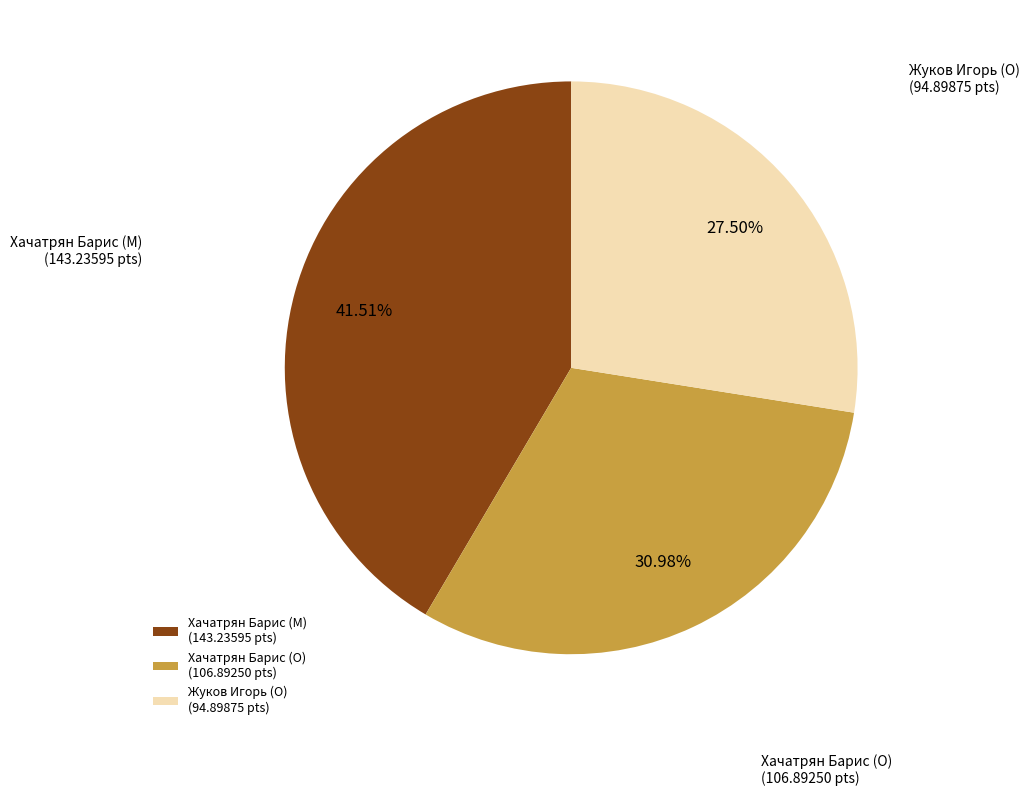

Which category has the smallest portion of the pie?

Жуков Игорь (O)